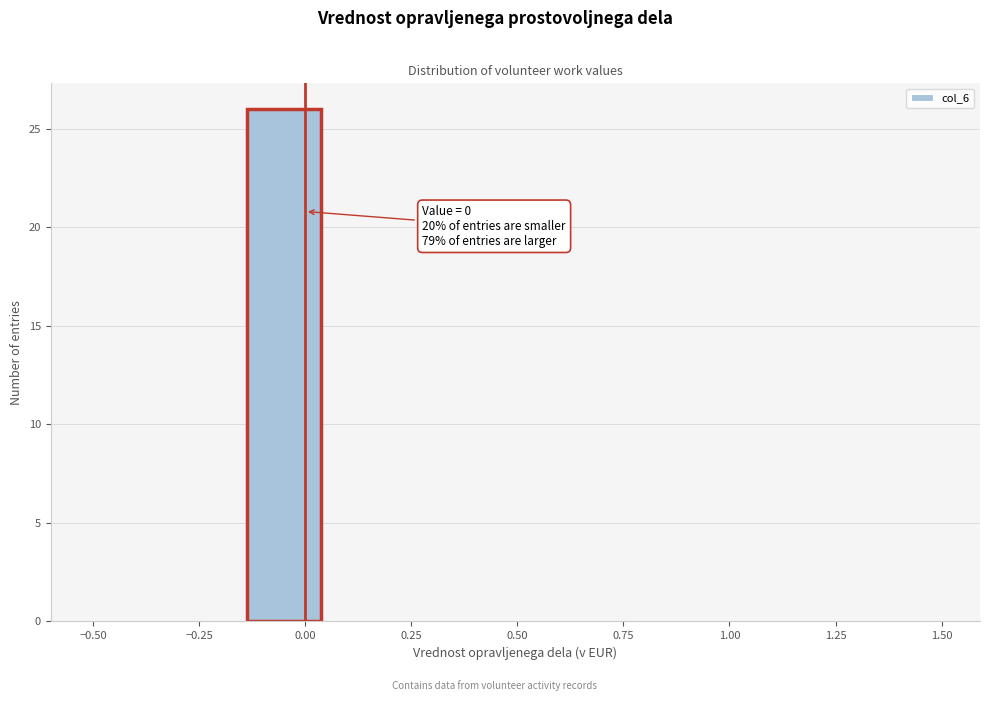

Around what value on the x-axis is the tallest bar? Give the approximate position of its centre, as read against the axis.

-0.05